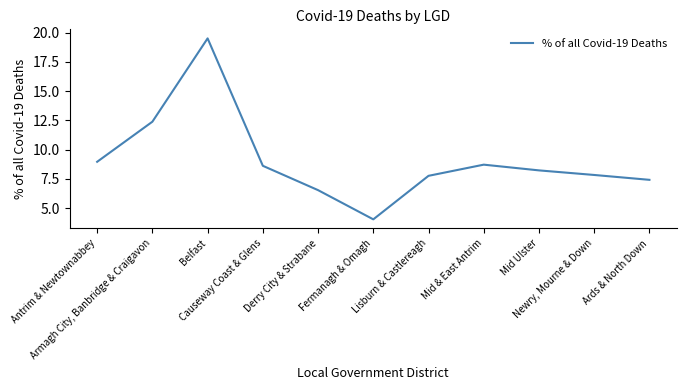

Is it true that the value at Derry City & Strabane is 4.5?

False